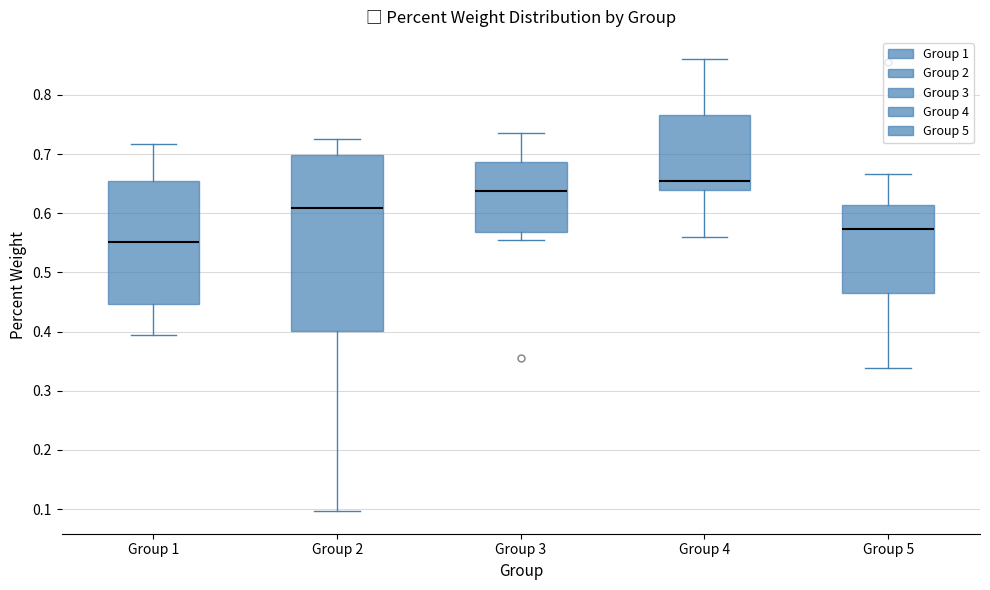

Which box is the tallest, from its lower edge to its upper edge?

Group 2